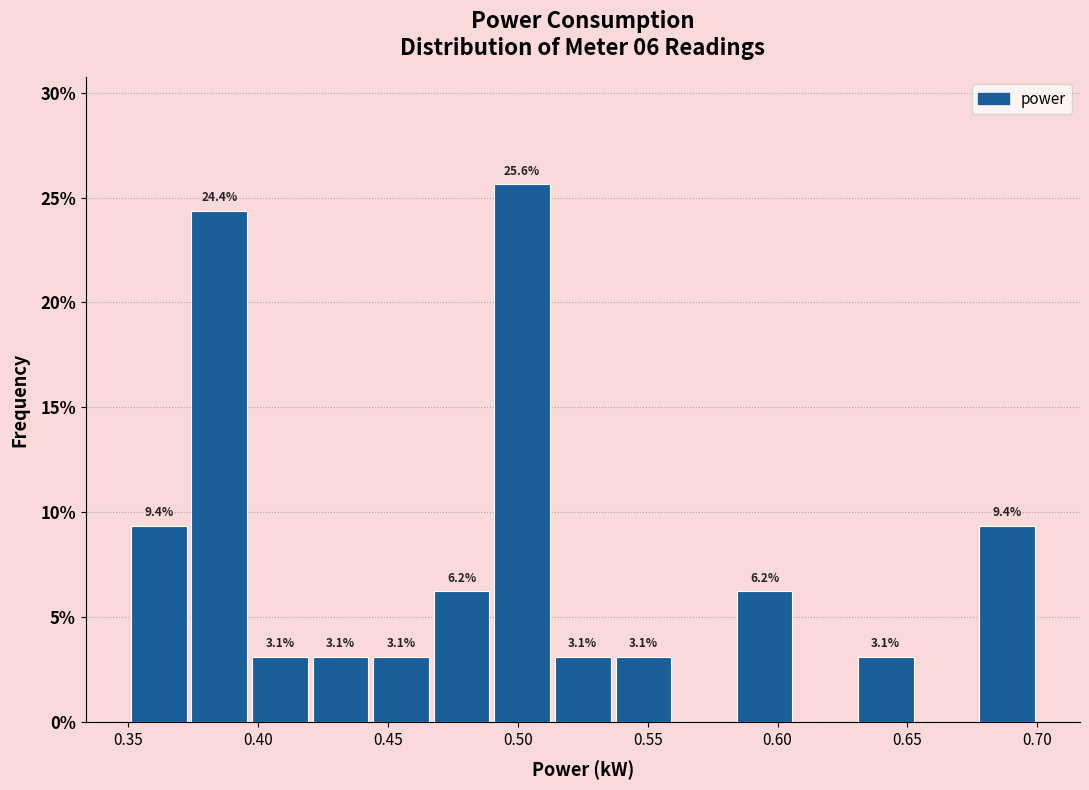

Which range on the x-axis has the tallest bar?

0.490 to 0.515